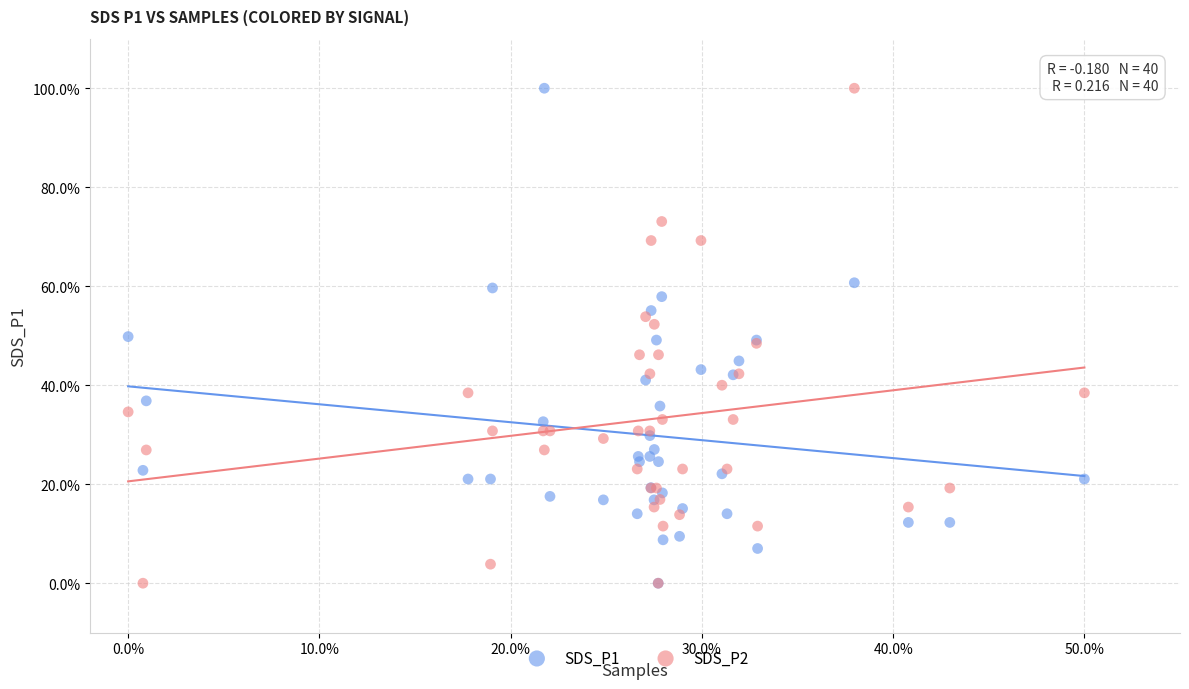

What are all the series names shown in the legend?

SDS_P1, SDS_P2